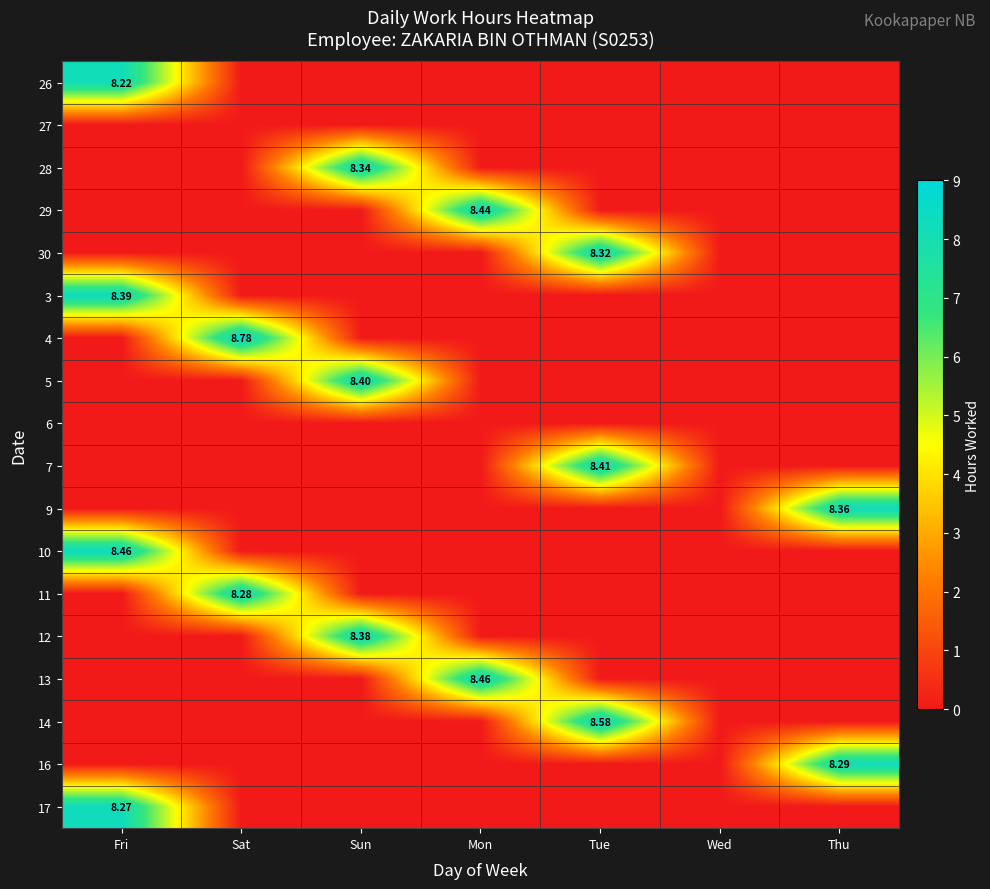

At how many categories does at least one series exceed 6?

6